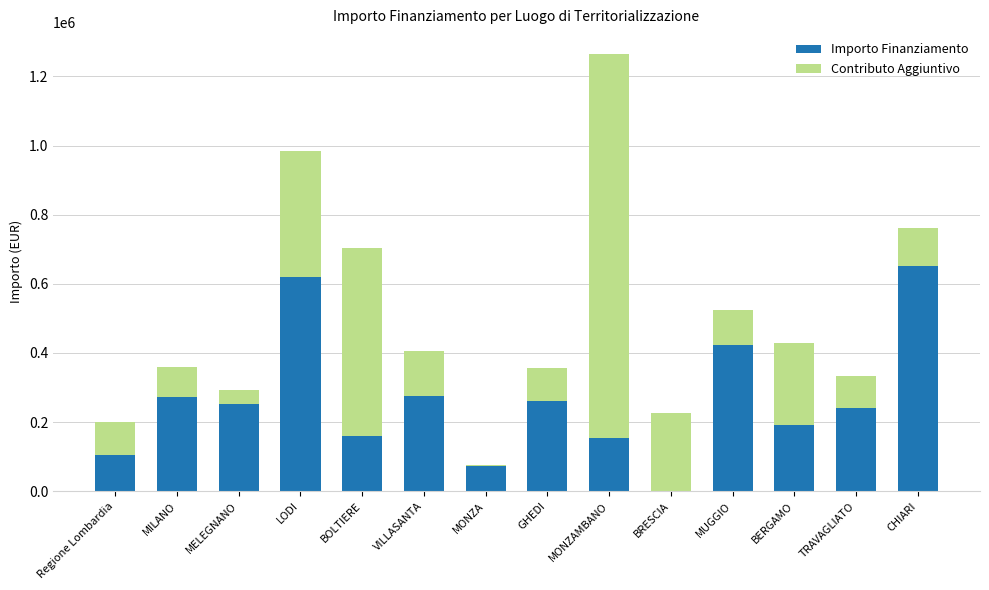

At which label does Importo Finanziamento reach its peak?

CHIARI